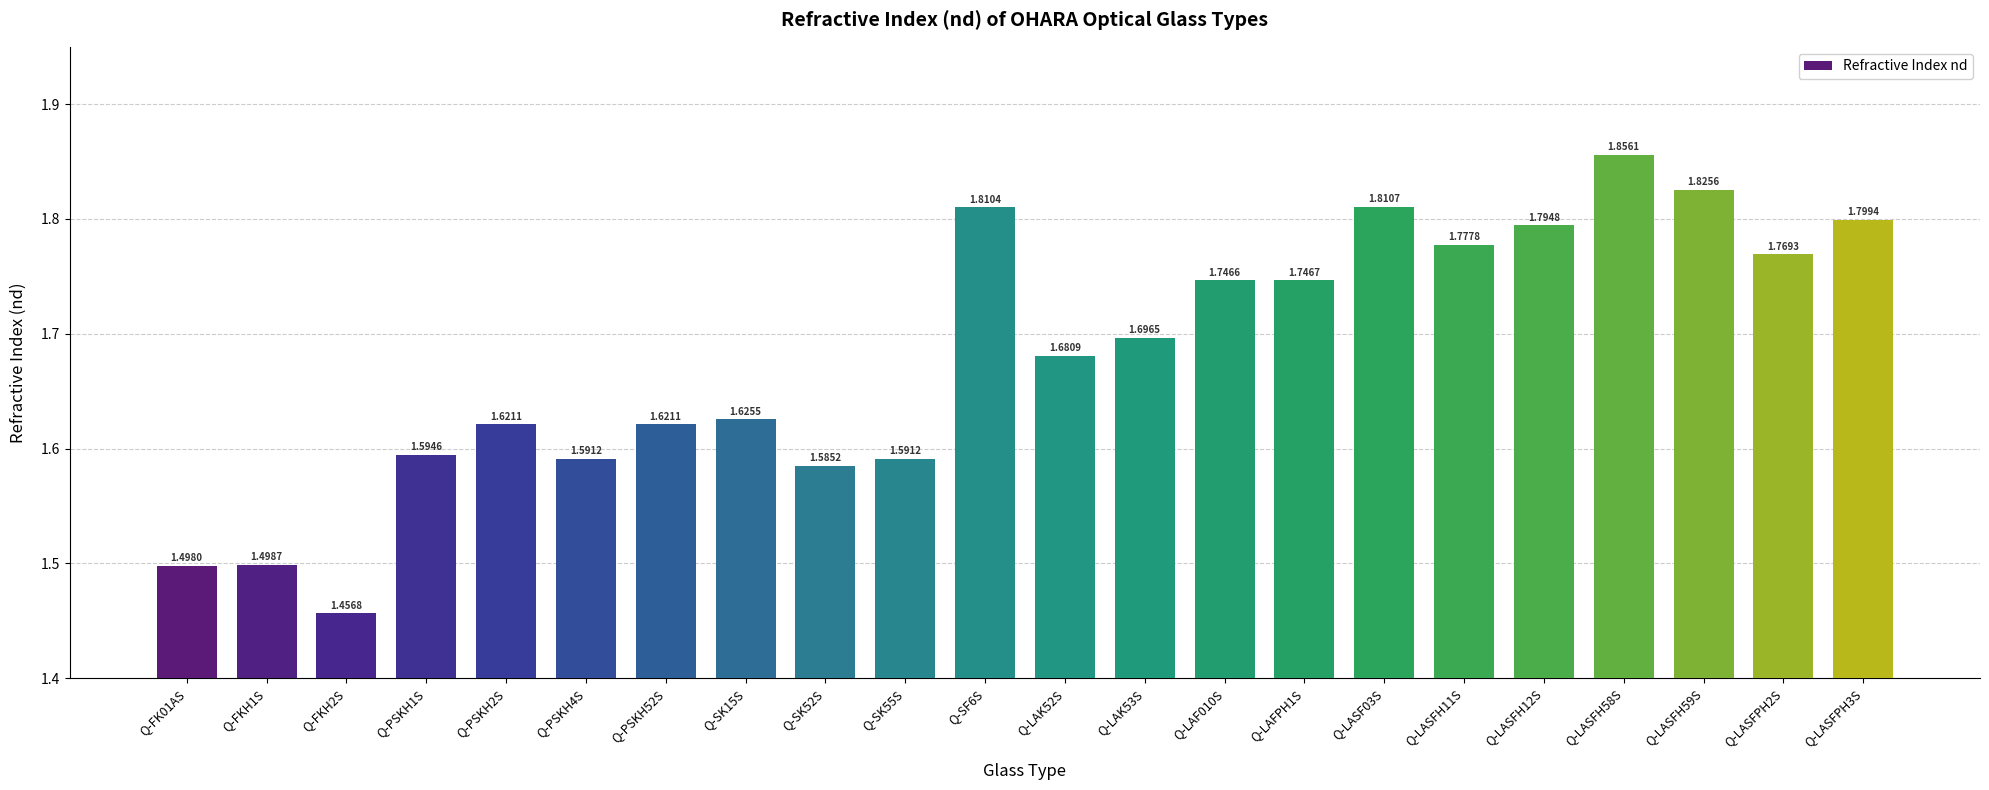

Count the number of data series in this chart.

1